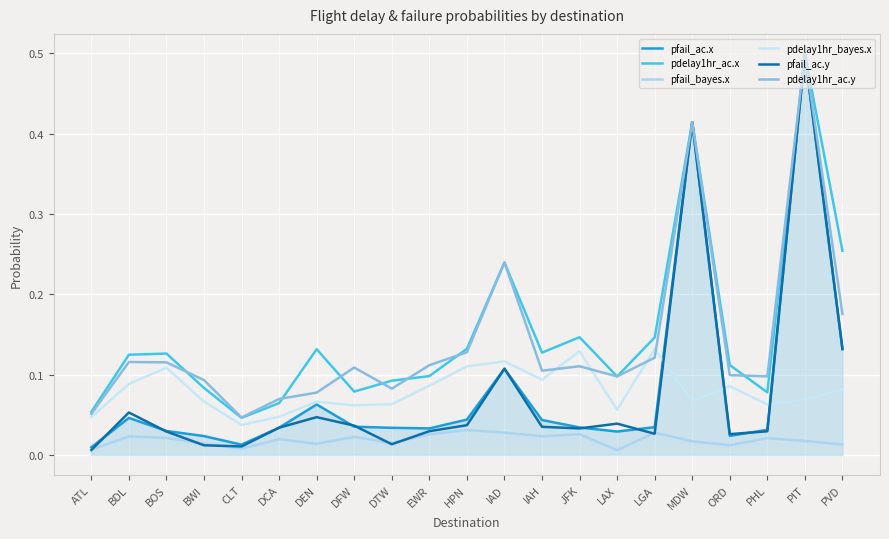

Reading left to right, extract all data points from this chart.

pfail_ac.x: 0.0	0.0	0.0	0.0	0.0	0.0	0.1	0.0	0.0	0.0	0.0	0.1	0.0	0.0	0.0	0.0	0.4	0.0	0.0	0.5	0.1
pdelay1hr_ac.x: 0.1	0.1	0.1	0.1	0.0	0.1	0.1	0.1	0.1	0.1	0.1	0.2	0.1	0.1	0.1	0.1	0.4	0.1	0.1	0.5	0.3
pfail_bayes.x: 0.0	0.0	0.0	0.0	0.0	0.0	0.0	0.0	0.0	0.0	0.0	0.0	0.0	0.0	0.0	0.0	0.0	0.0	0.0	0.0	0.0
pdelay1hr_bayes.x: 0.0	0.1	0.1	0.1	0.0	0.0	0.1	0.1	0.1	0.1	0.1	0.1	0.1	0.1	0.1	0.1	0.1	0.1	0.1	0.1	0.1
pfail_ac.y: 0.0	0.1	0.0	0.0	0.0	0.0	0.0	0.0	0.0	0.0	0.0	0.1	0.0	0.0	0.0	0.0	0.4	0.0	0.0	0.5	0.1
pdelay1hr_ac.y: 0.1	0.1	0.1	0.1	0.0	0.1	0.1	0.1	0.1	0.1	0.1	0.2	0.1	0.1	0.1	0.1	0.4	0.1	0.1	0.5	0.2